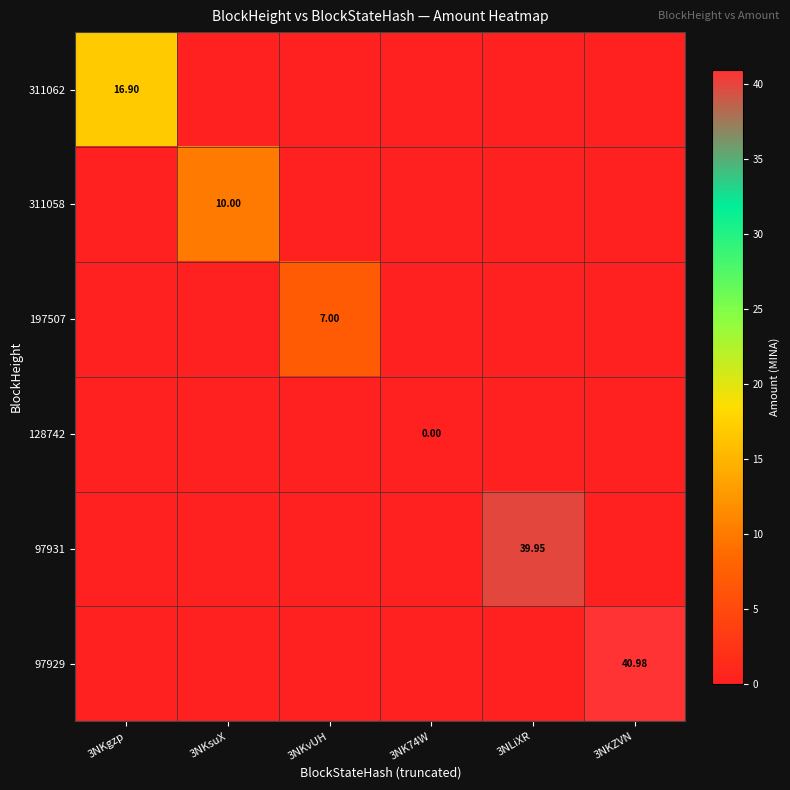

What is the total value across all series at 3NKsuX?

10.0